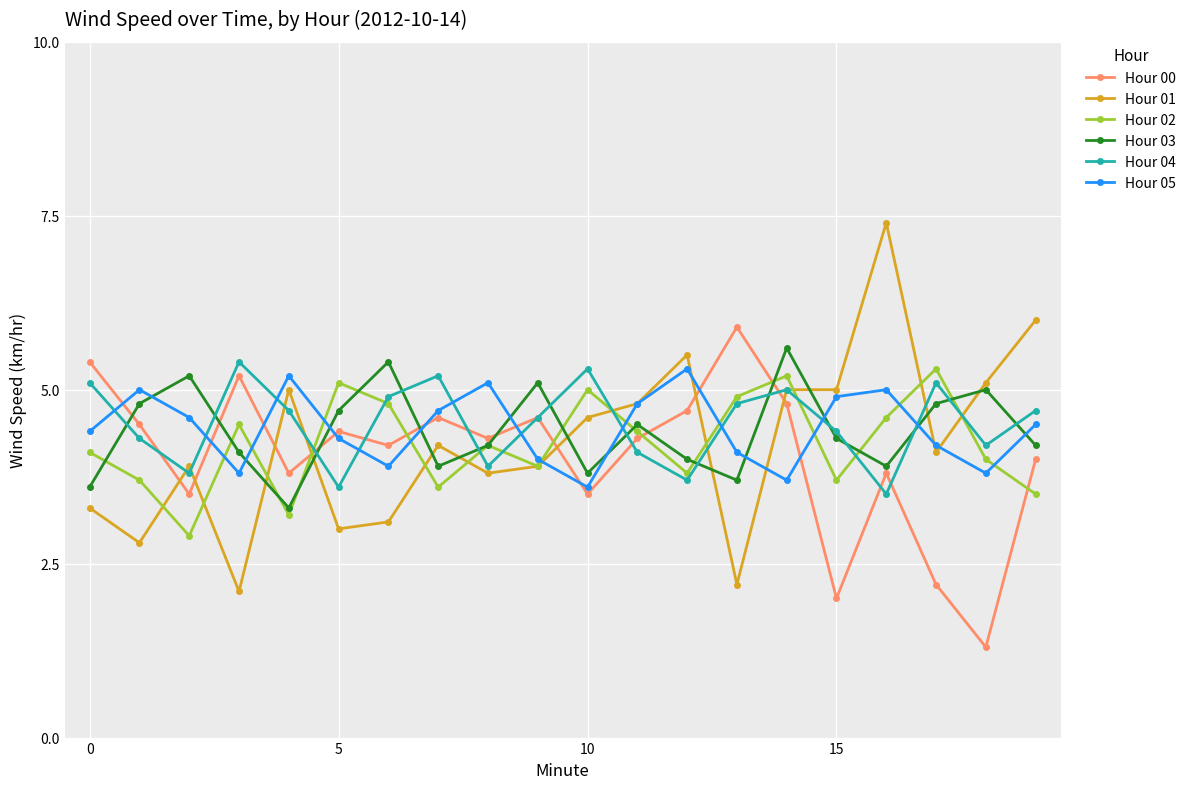

Which series has the largest range (max minus min)?

Hour 01